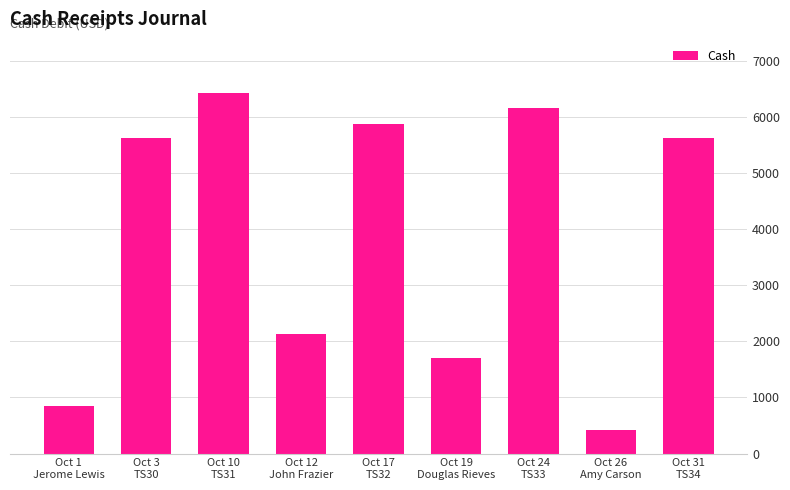

At which category does the chart reach its peak across all series?

Oct 10
TS31